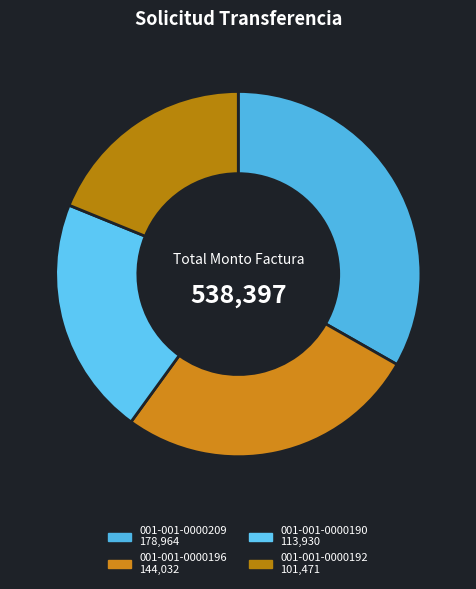

Does any single category account for the majority?

No